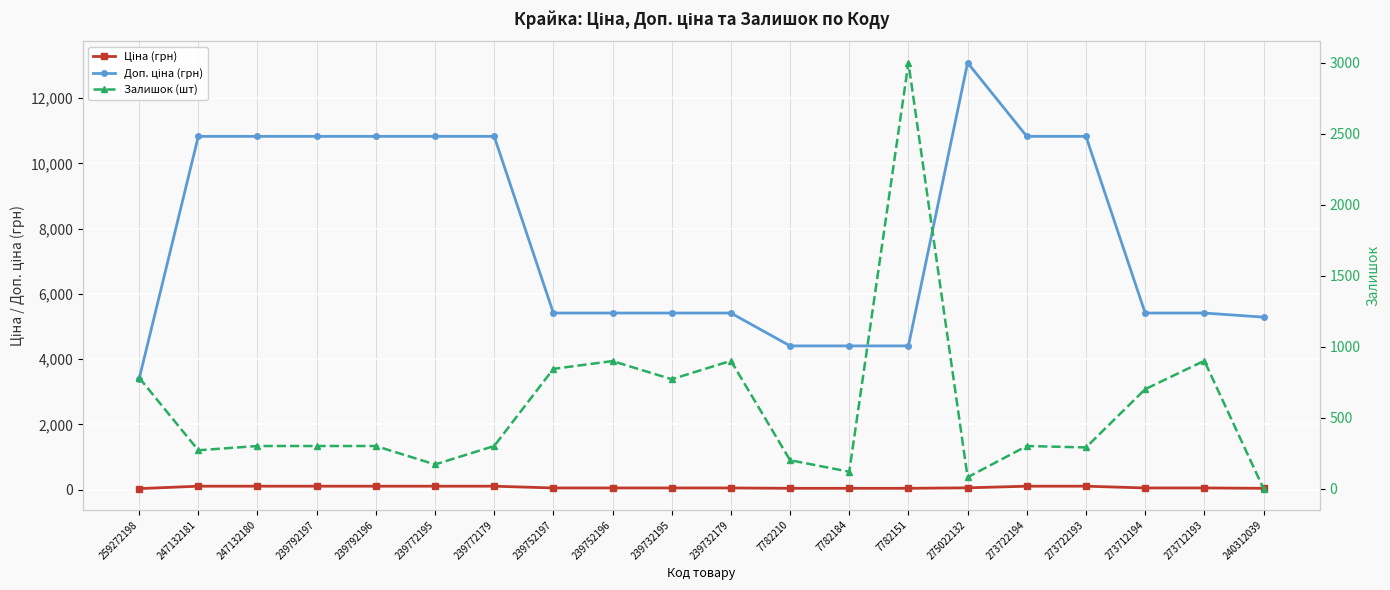

Is the value of Залишок (шт) at 239792196 greater than the value of Ціна (грн) at 239752196?

Yes